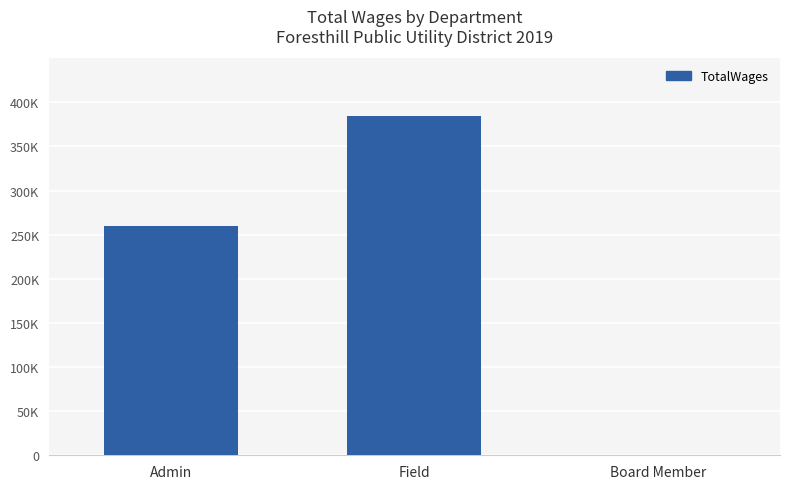

Count the values in the range 0 to 384022.

3